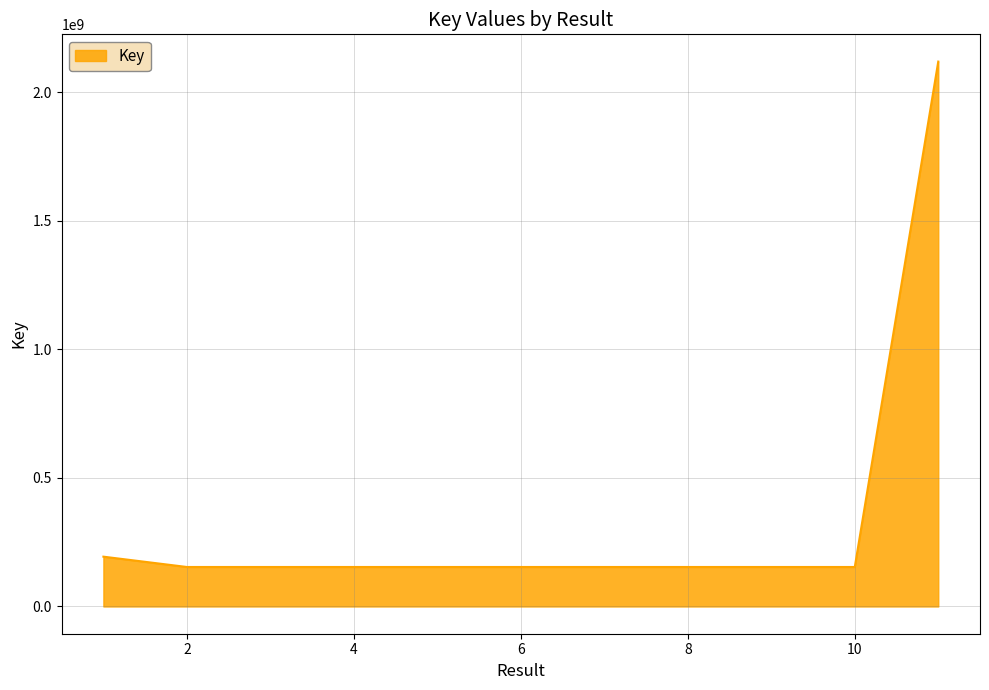

What is the sum of all values?

3696612784